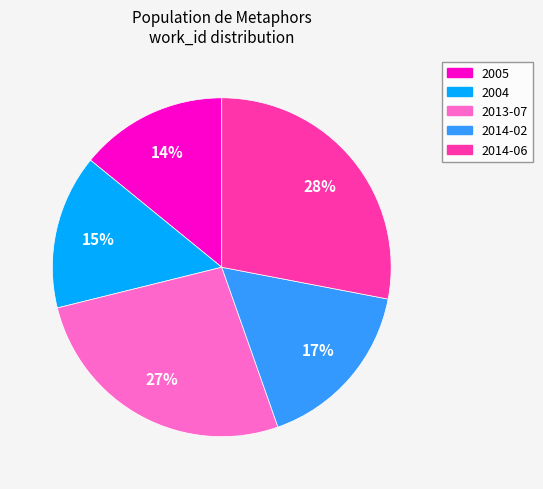

What percentage is the 2014-02 slice, to the nearest percent?

17%